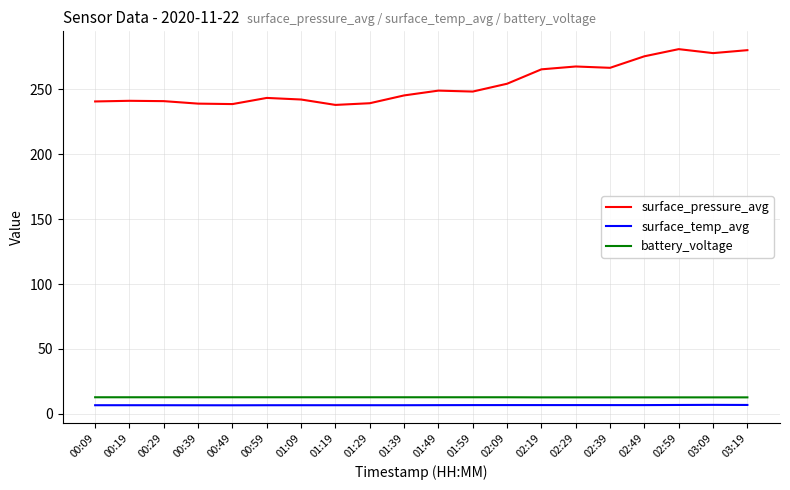

How many lines are shown in the chart?

3